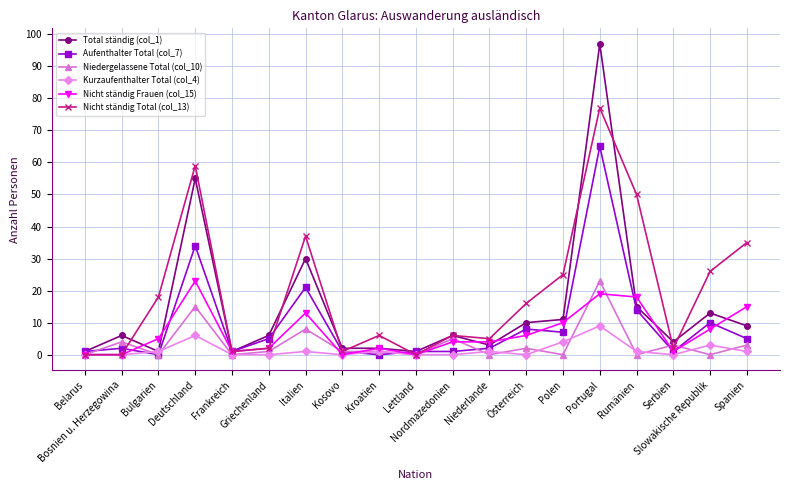

What is the greatest value displayed?

97